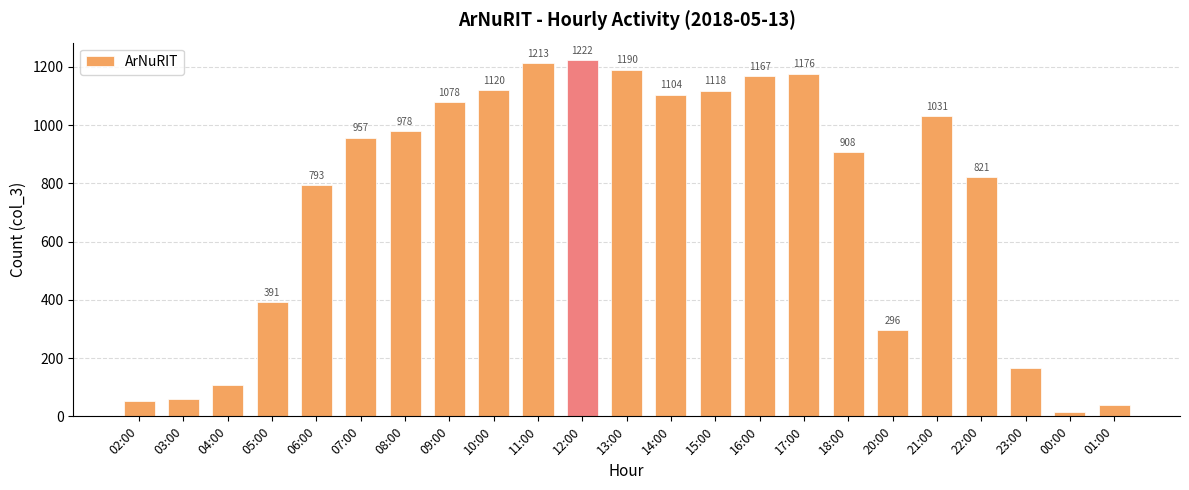

List the labels in order of value, largest first.

12:00, 11:00, 13:00, 17:00, 16:00, 10:00, 15:00, 14:00, 09:00, 21:00, 08:00, 07:00, 18:00, 22:00, 06:00, 05:00, 20:00, 23:00, 04:00, 03:00, 02:00, 01:00, 00:00